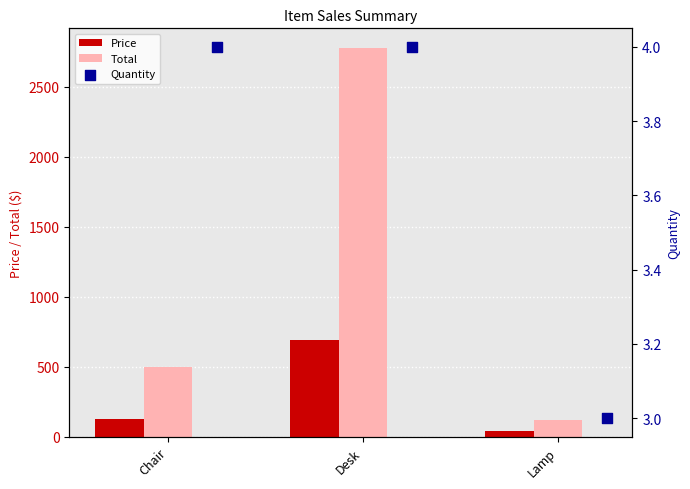

Which series has the largest Y range (max minus min)?

Total